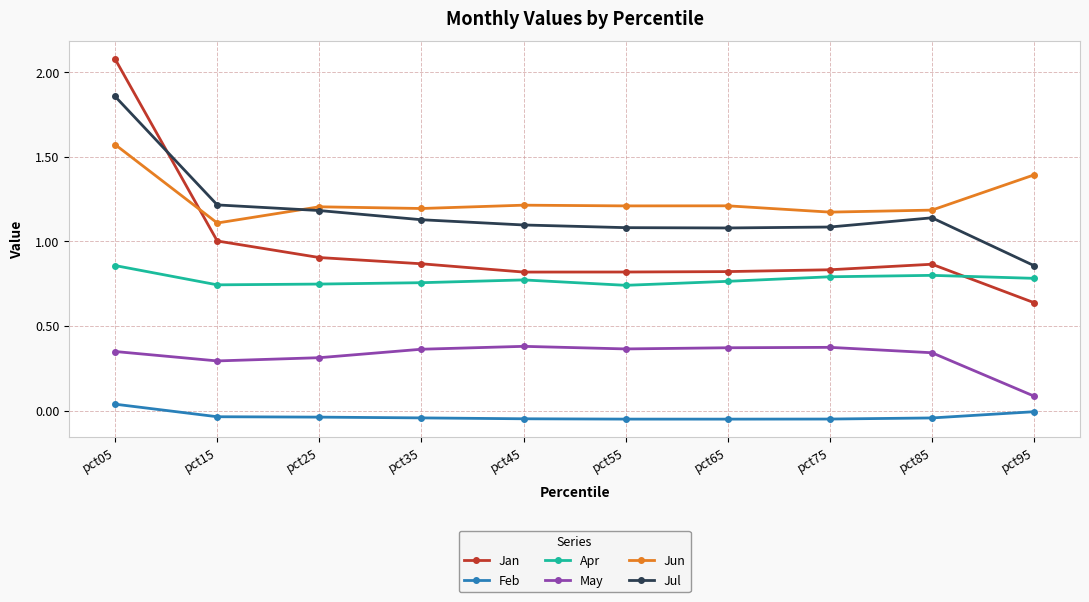

What are all the series names shown in the legend?

Jan, Feb, Apr, May, Jun, Jul